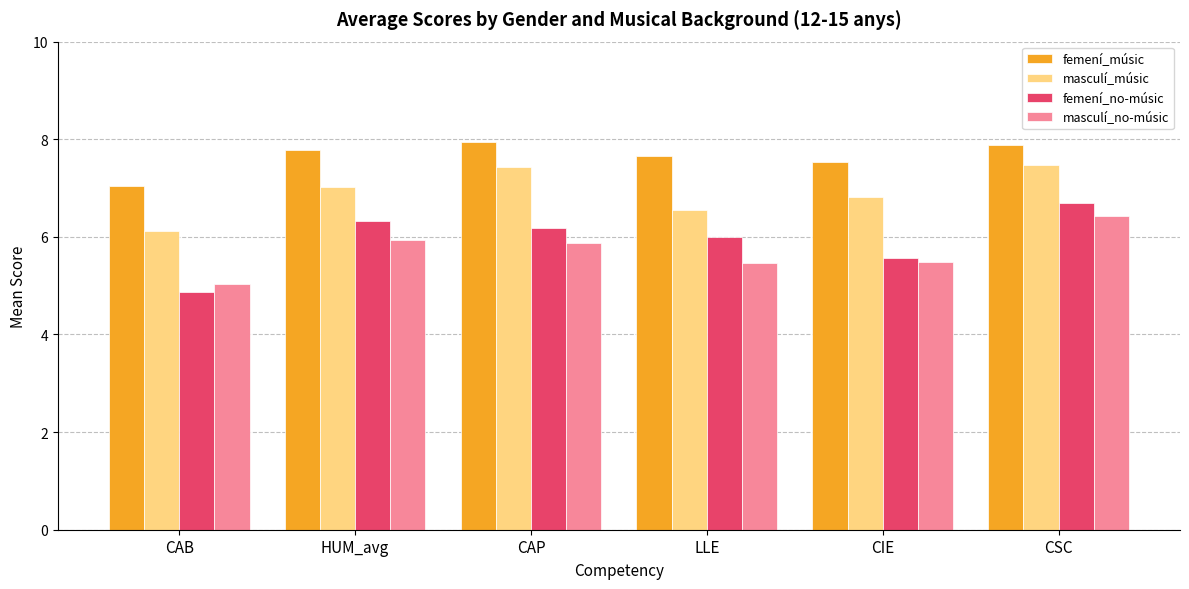

Which series has the largest range (max minus min)?

femení_no-músic